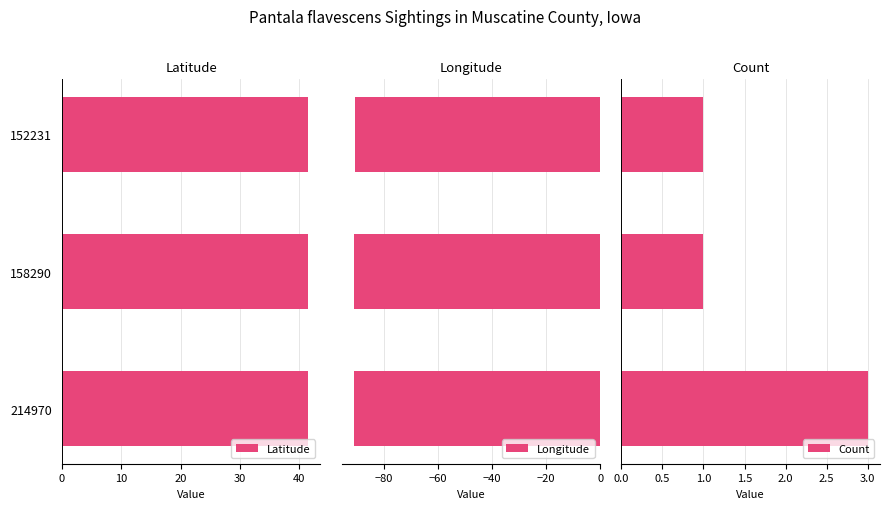

Rank the series by their average value, from lowest to highest.

Longitude, Count, Latitude